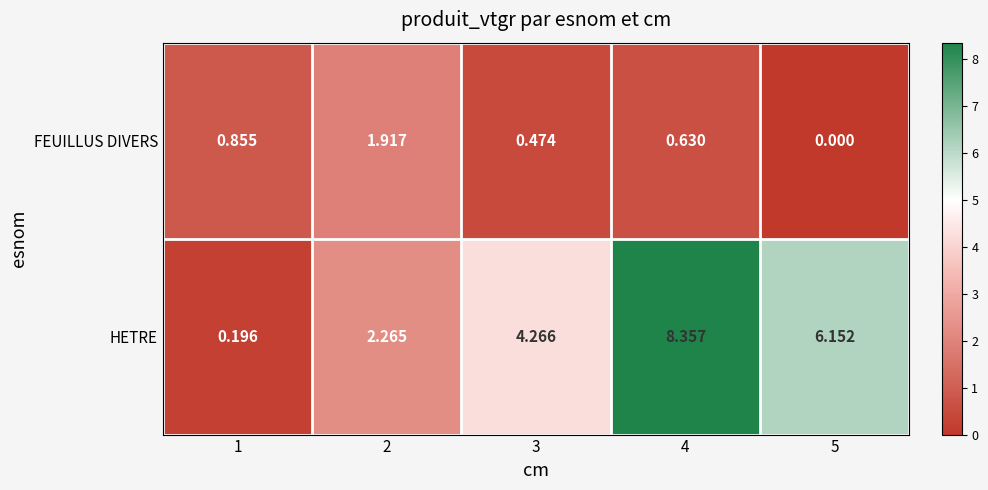

Which series has the largest total across all categories?

HETRE